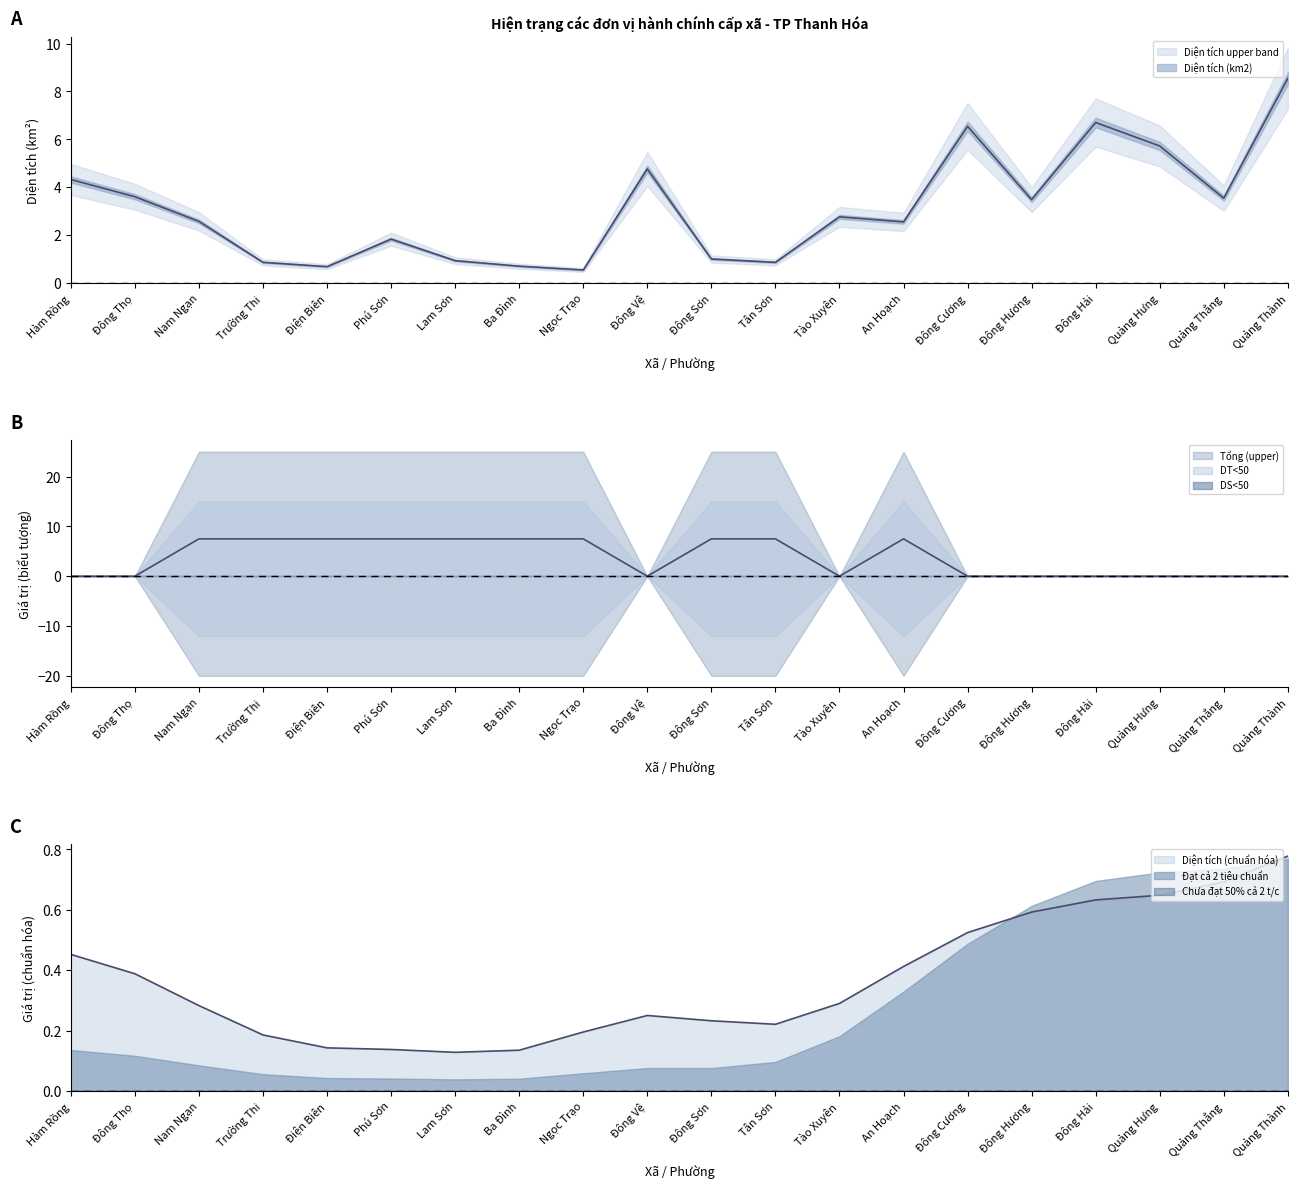

At which category is the sum across all series the highest?

Quảng Thành